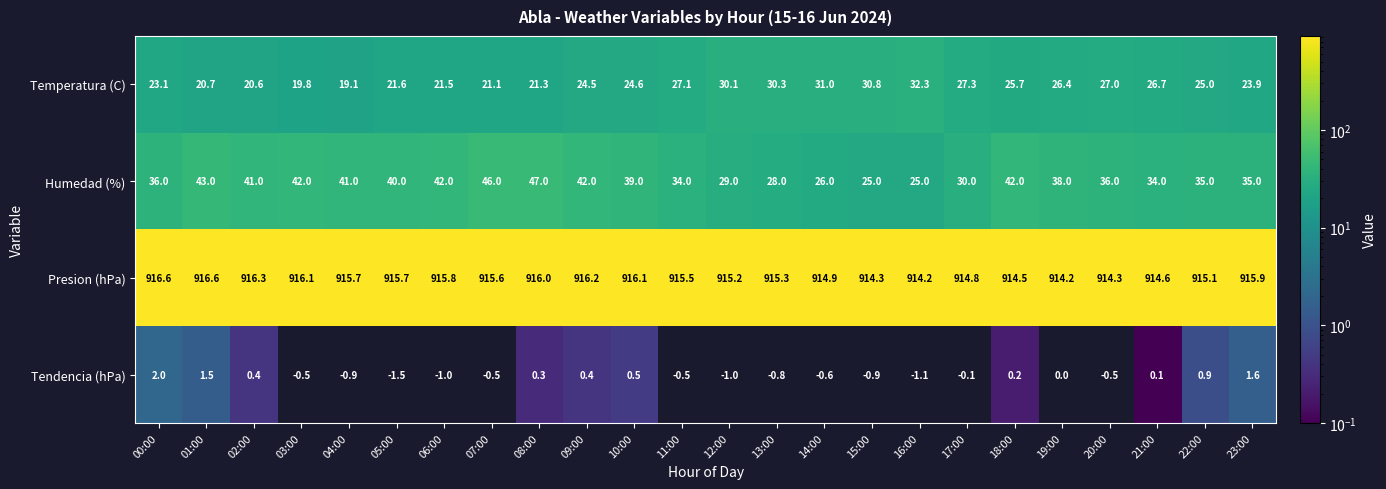

What is the difference between the second highest and minimum values in the Presion (hPa) series?

2.4